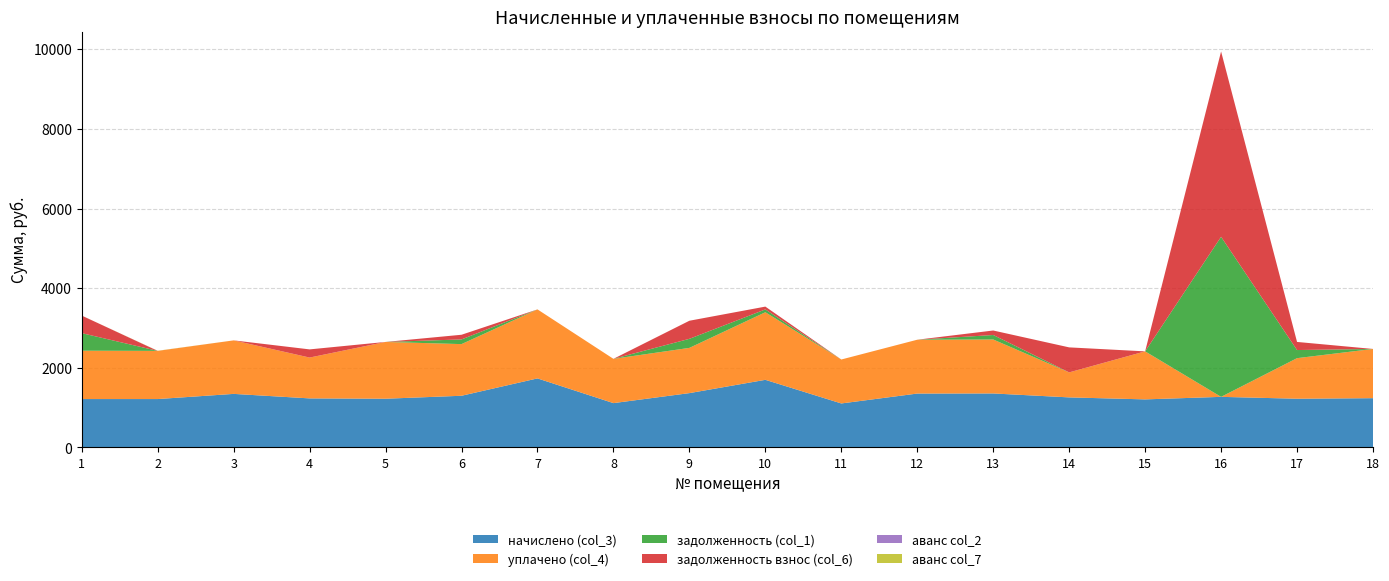

Reading left to right, extract all data points from this chart.

начислено (col_3): 1214.4	1214.4	1344.1	1231.0	1222.7	1297.2	1733.2	1112.3	1363.5	1697.5	1104.0	1352.4	1355.2	1256.2	1206.1	1269.6	1222.7	1236.4
уплачено (col_4): 1214.4	1210.0	1344.1	1025.8	1426.5	1297.2	1733.2	1112.3	1136.2	1697.5	1104.0	1352.4	1355.2	628.1	1206.1	0.0	1018.9	1236.4
задолженность (col_1): 440.9	0.0	0.0	0.0	0.0	117.5	0.0	0.0	227.2	70.7	0.0	0.0	112.9	0.0	0.0	4020.4	203.8	0.0
задолженность взнос (col_6): 440.9	0.0	0.0	205.2	0.0	117.5	0.0	0.0	454.5	70.7	0.0	0.0	112.9	628.1	0.0	4655.2	203.8	0.0
аванс col_2: 0.0	0.4	0.0	0.0	0.0	0.0	0.0	0.0	0.0	0.0	0.0	0.0	0.0	0.0	0.0	0.0	0.0	0.0
аванс col_7: 0.0	3.2	0.0	0.0	0.0	0.0	0.0	0.0	0.0	0.0	0.0	0.0	0.0	0.0	0.0	0.0	0.0	0.0